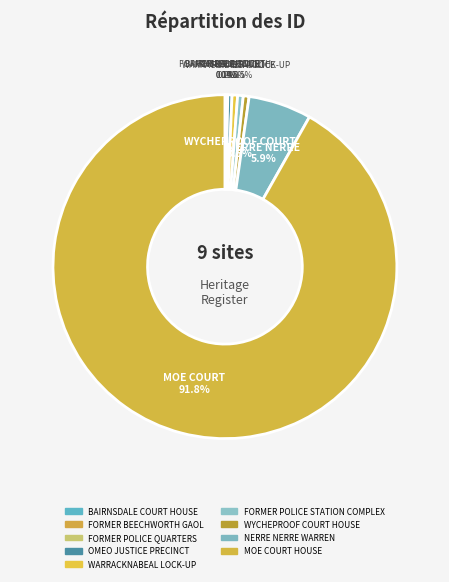

Does MOE COURT HOUSE represent more than half of the total?

Yes